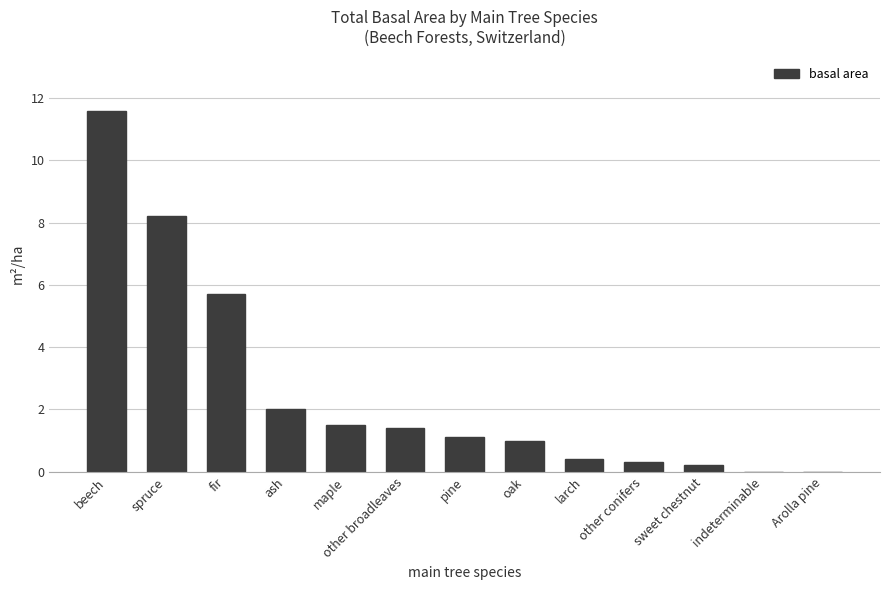

What is the change in value from other conifers to indeterminable?

-0.3